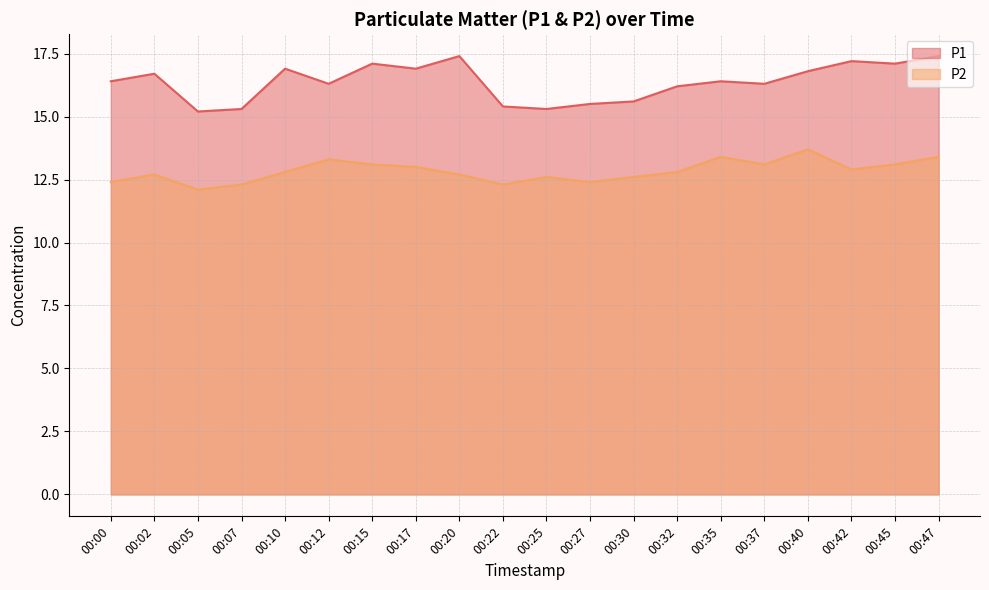

Which category has the lowest value across all series?

00:05